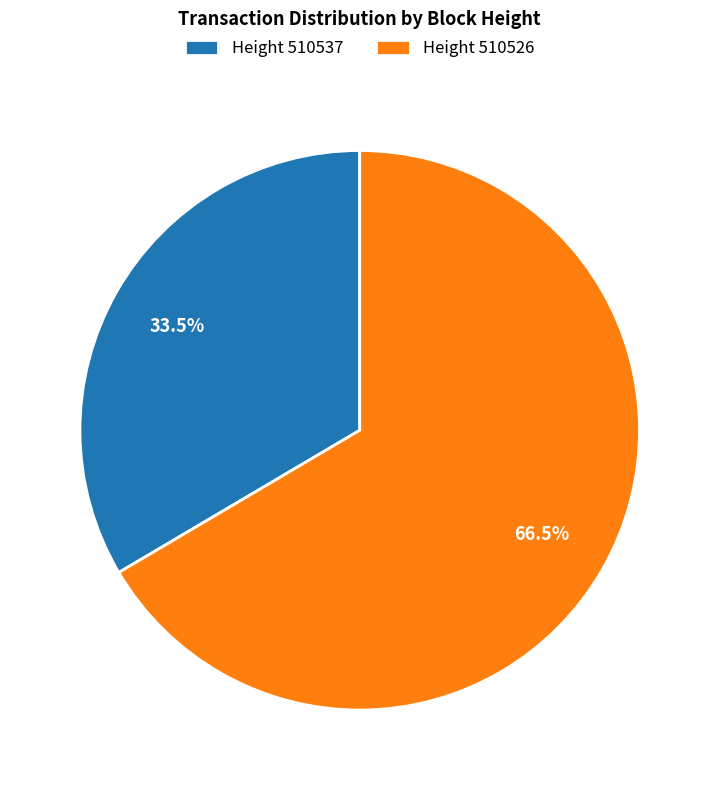

What is the smallest slice in the pie chart?

Height 510537